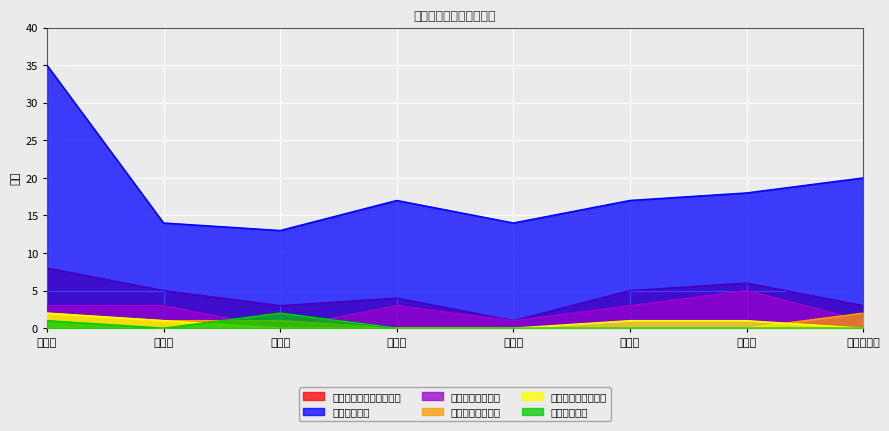

What is the difference between the second highest and second lowest values in the 全年目标任务 series?

6